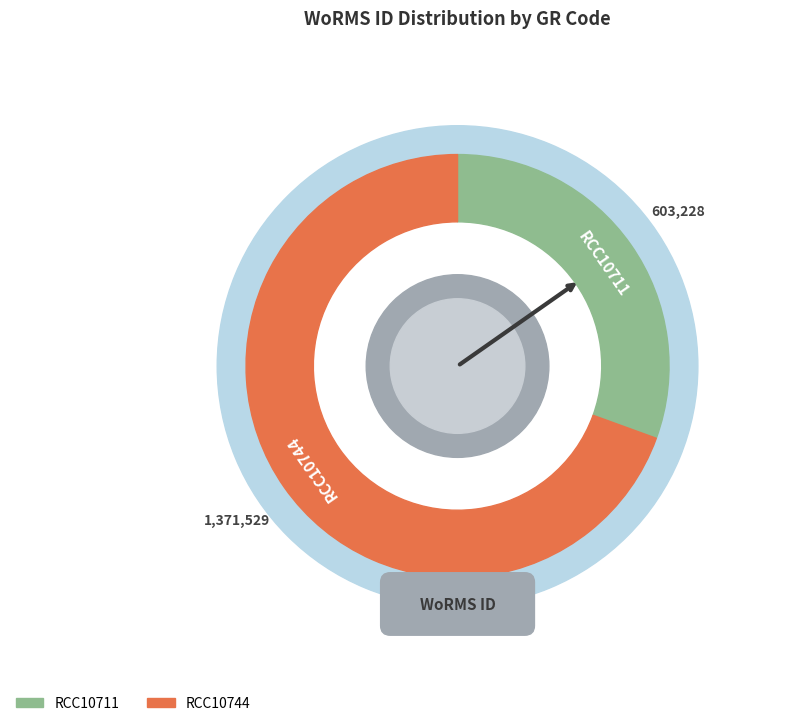

To the nearest percent, what is the average slice percentage?

50%